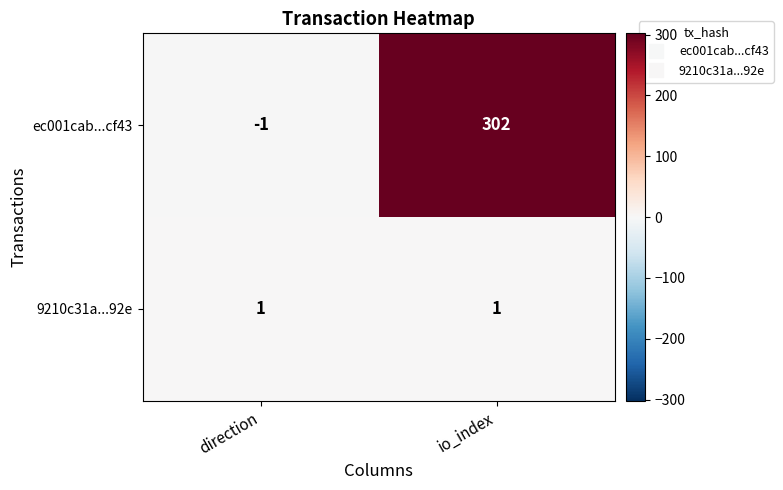

How many categories are shown in the chart?

2